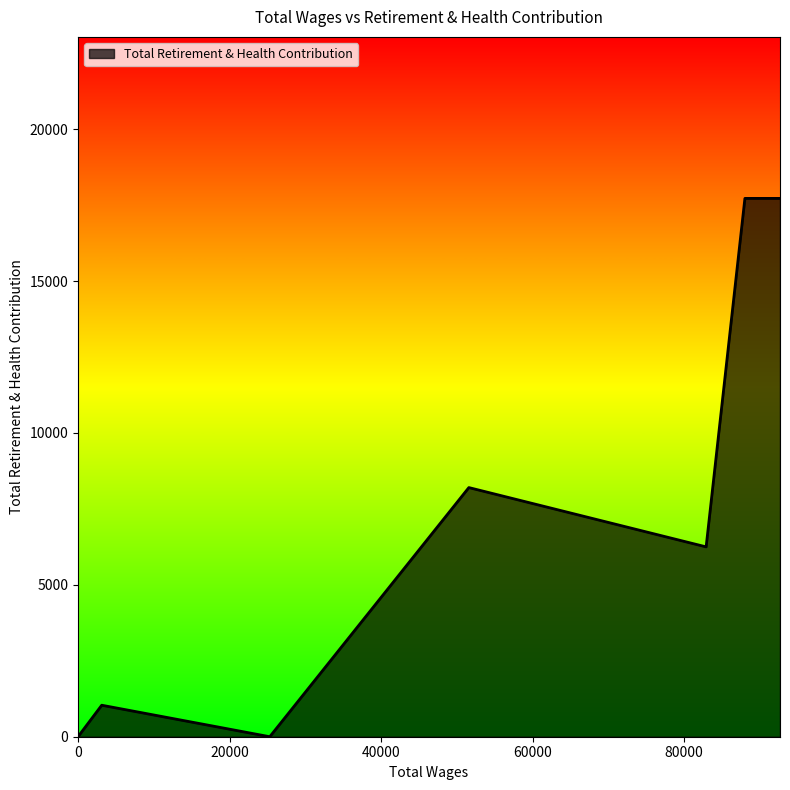

What is the sum of all values?

68655